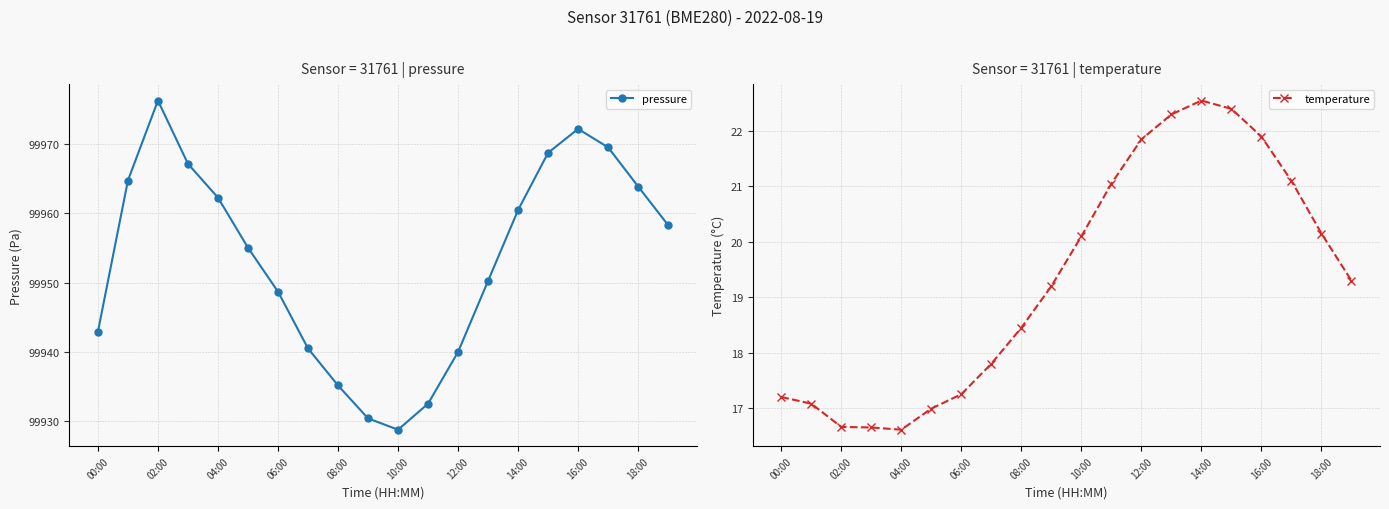

What is the value of the pressure point at the 12th from the left?

99932.6